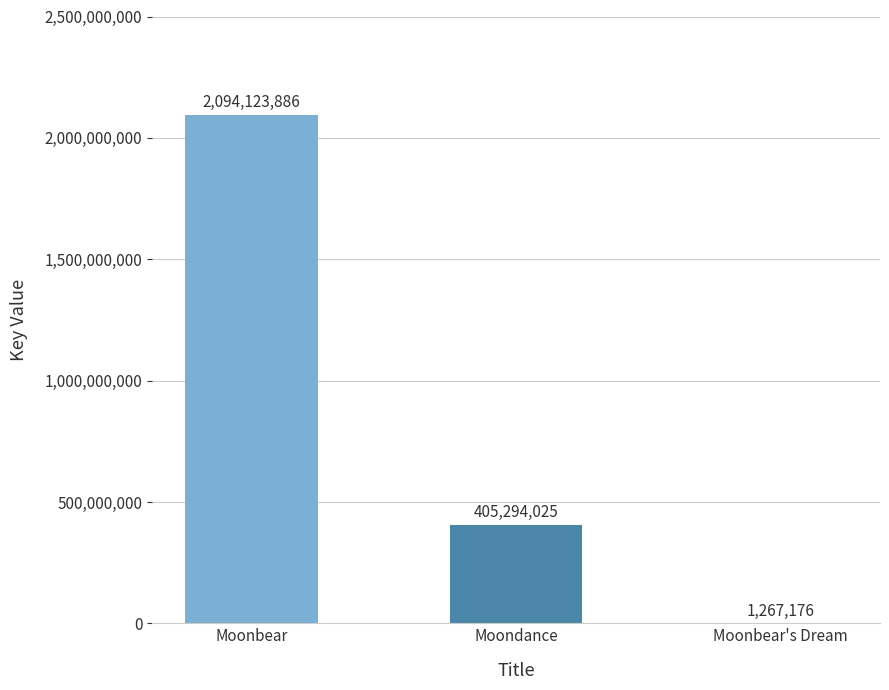

At which label is the value closest to 1047695531?

Moondance